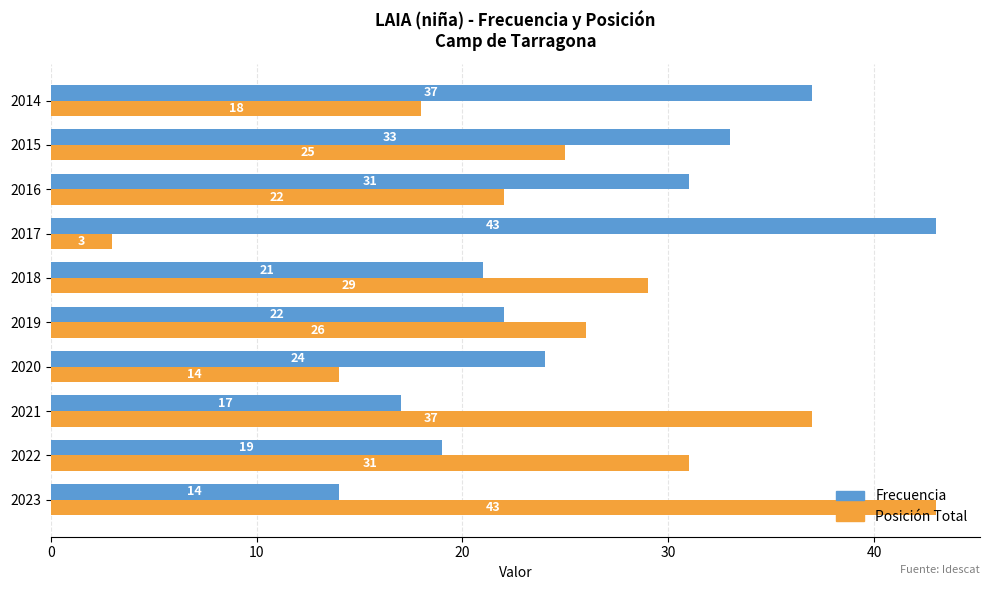

Rank the categories by Posición Total value from highest to lowest.

2023, 2021, 2022, 2018, 2019, 2015, 2016, 2014, 2020, 2017